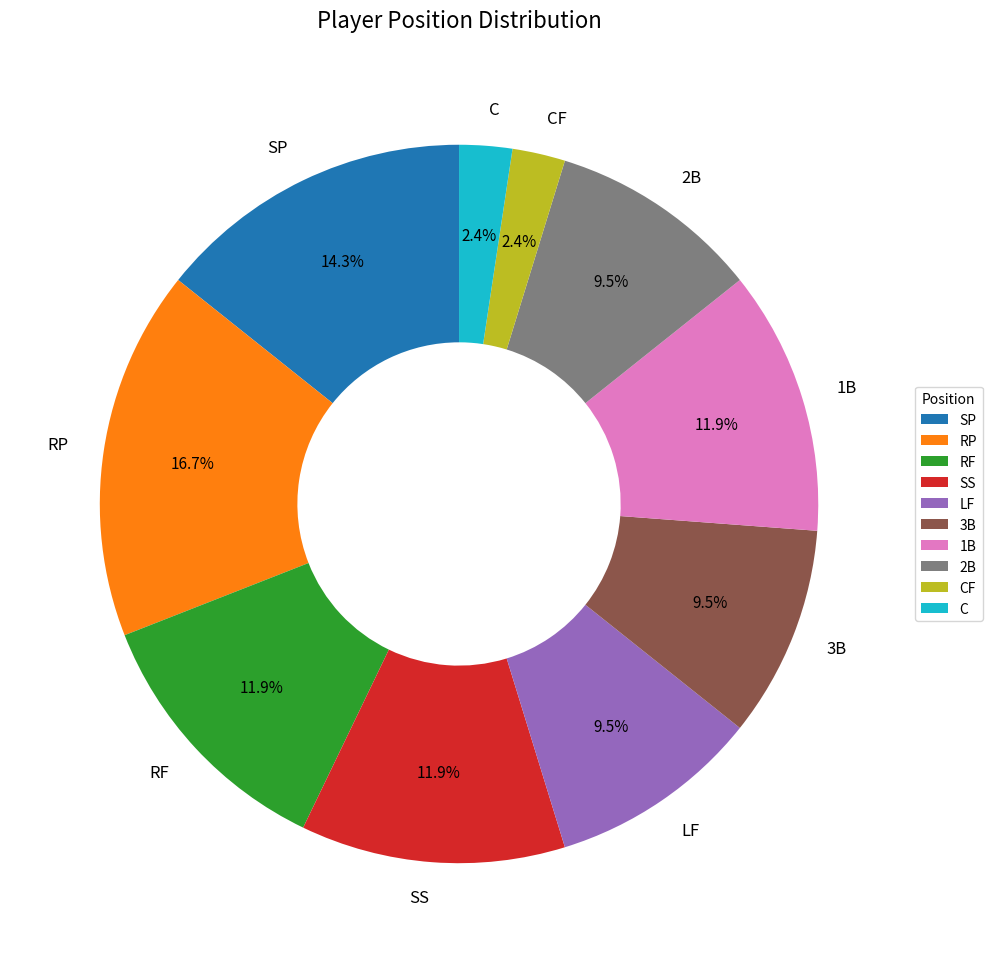

To the nearest percent, what is the difference between the 2B and SS slice percentages?

2%